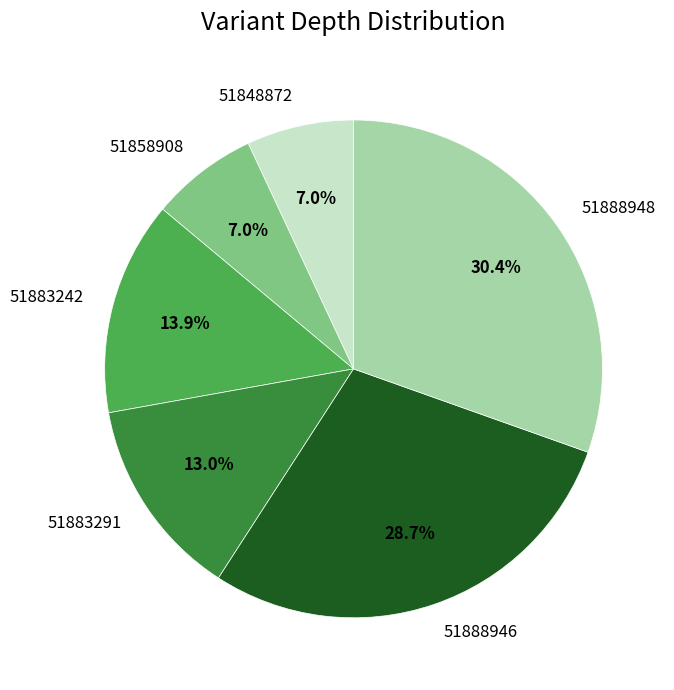

Combined, do 51848872 and 51883291 account for over 50%?

No